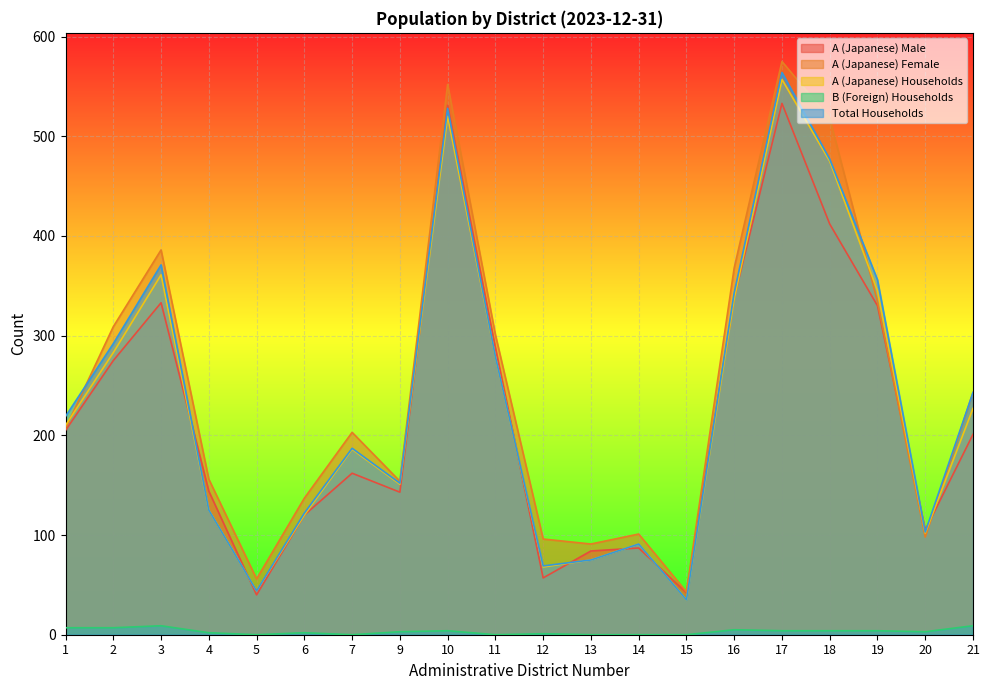

What is the minimum value for A (Japanese) Male?

40